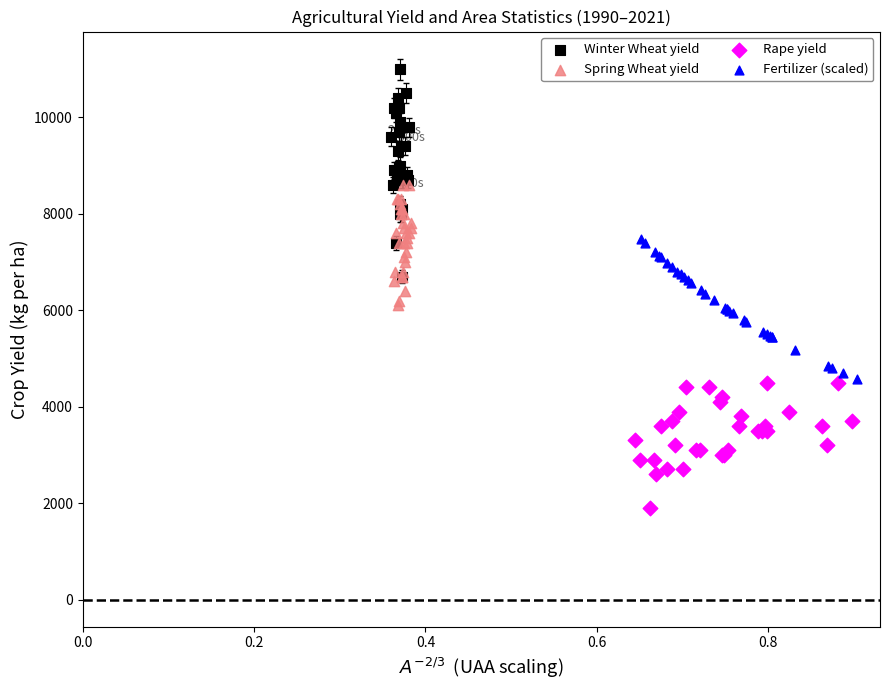

Which series reaches the maximum Y coordinate?

Winter Wheat yield